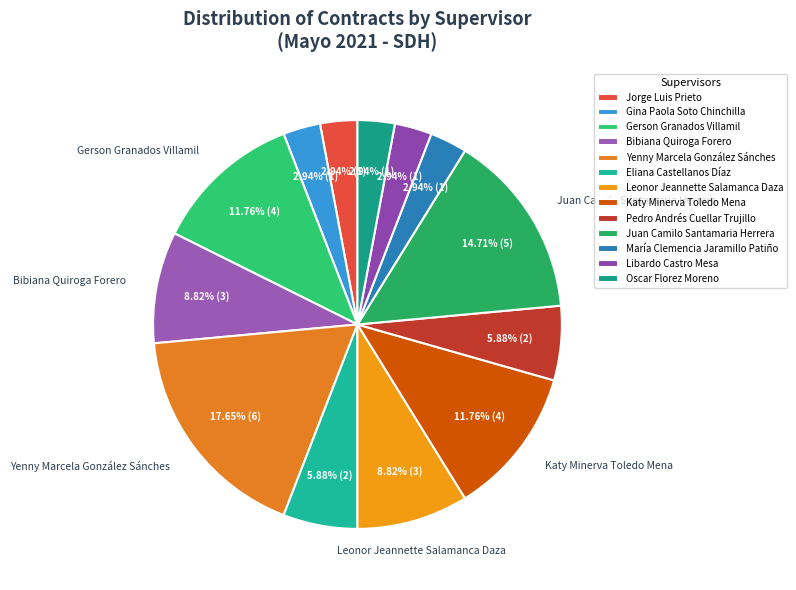

Which category has the biggest portion of the pie?

Yenny Marcela González Sánches